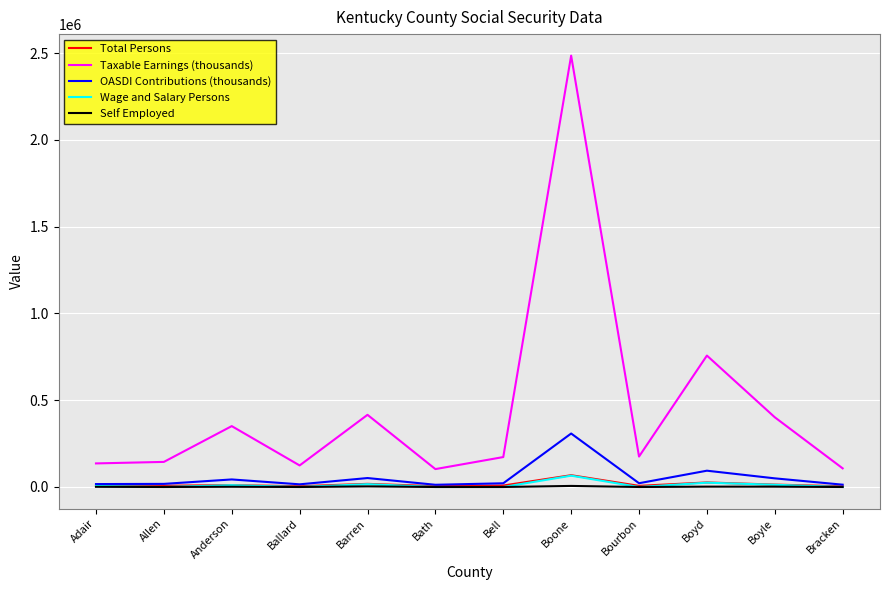

What is the highest value of the Self Employed series?

6154